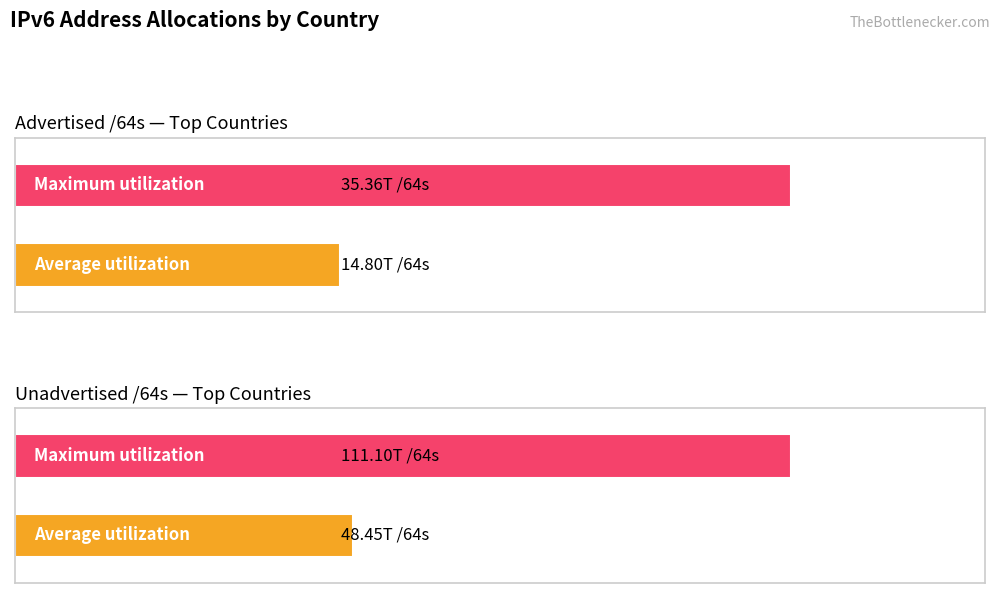

The Unadvertised /64s series shows 88213167892952 at CN. True or false?

False